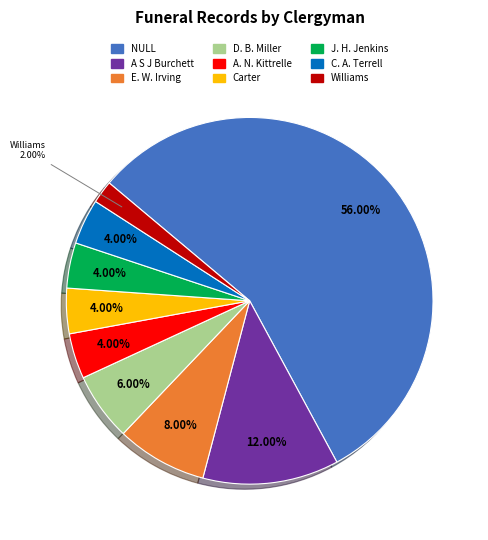

Is there a majority slice in this chart?

Yes